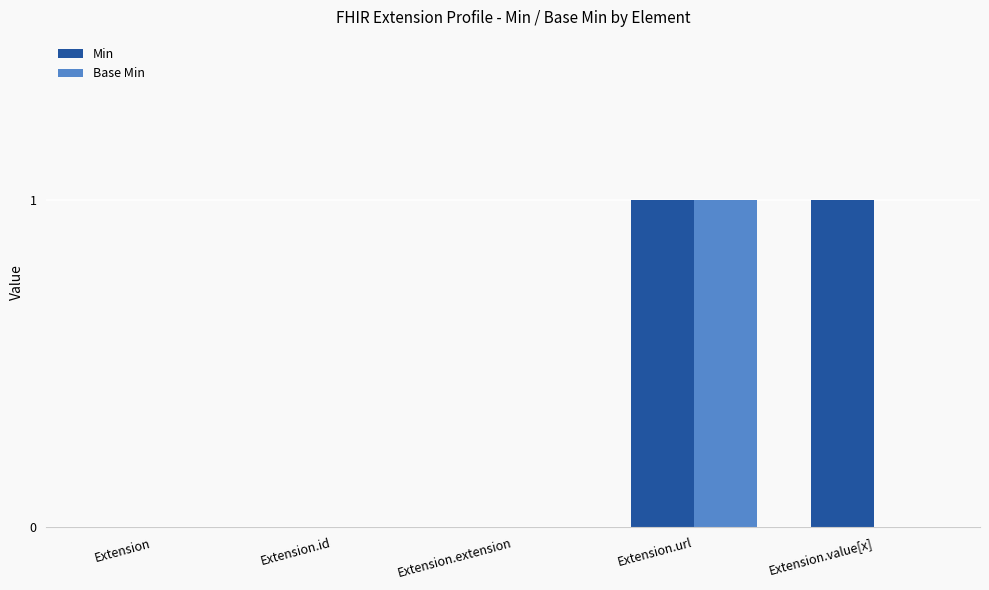

Is it true that Base Min equals 1 at Extension.id?

False